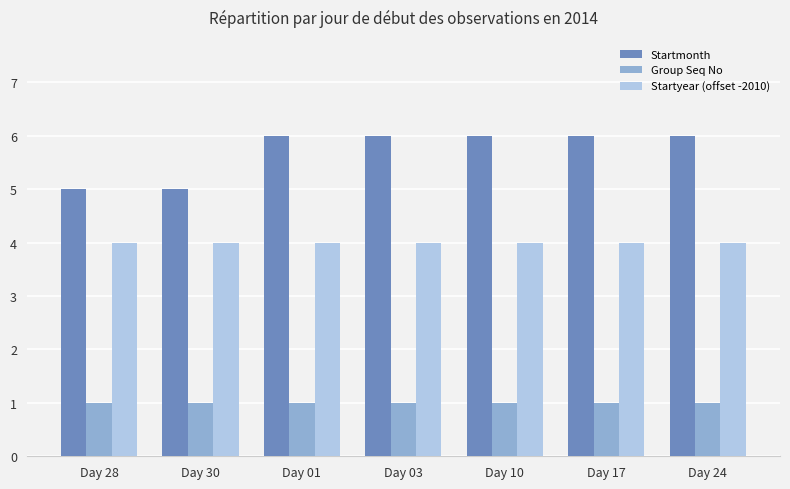

At how many categories does at least one series exceed 4?

7